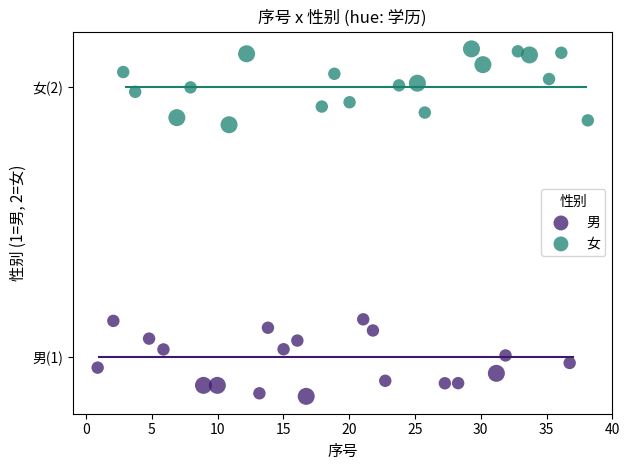

What are all the series names shown in the legend?

男, 女